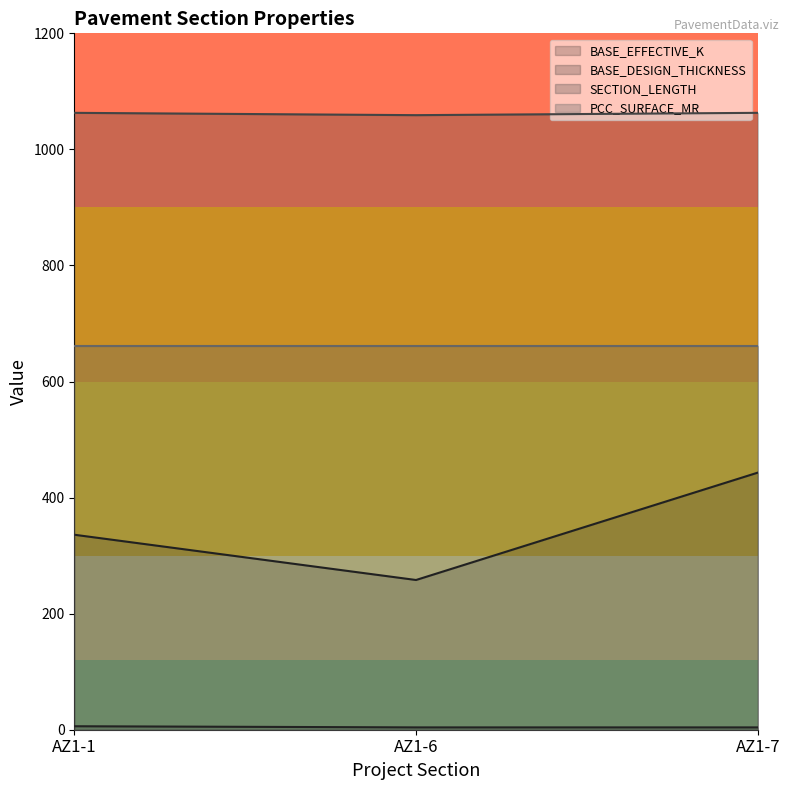

How many data points in BASE_DESIGN_THICKNESS are above 4?

1